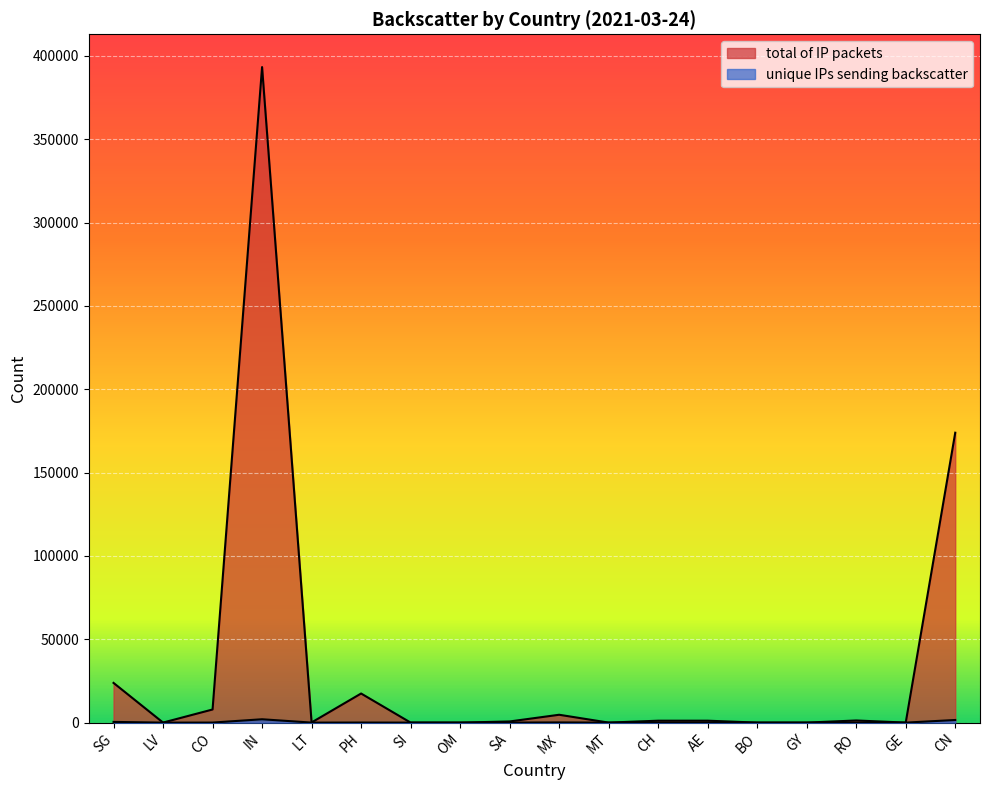

How many lines are shown in the chart?

2